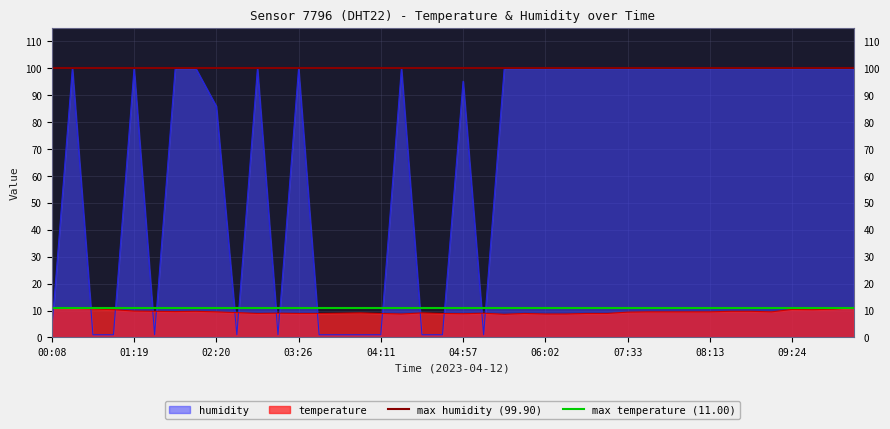

What is the greatest value displayed?

99.9